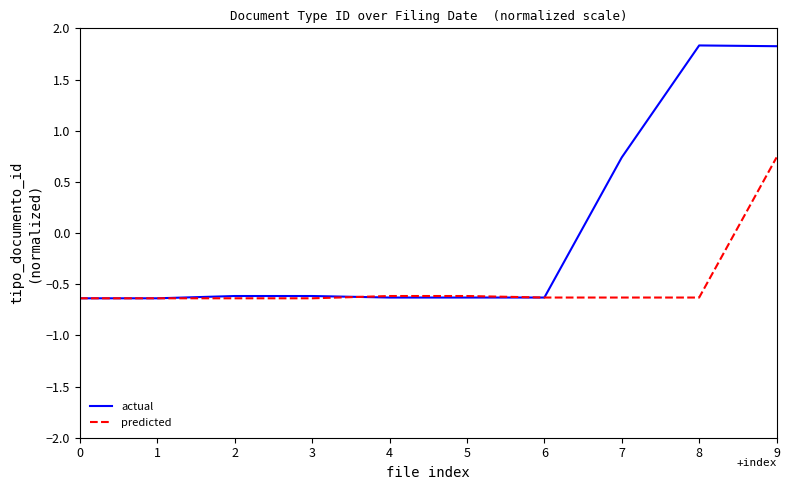

What is the maximum value shown in the chart?

1.8